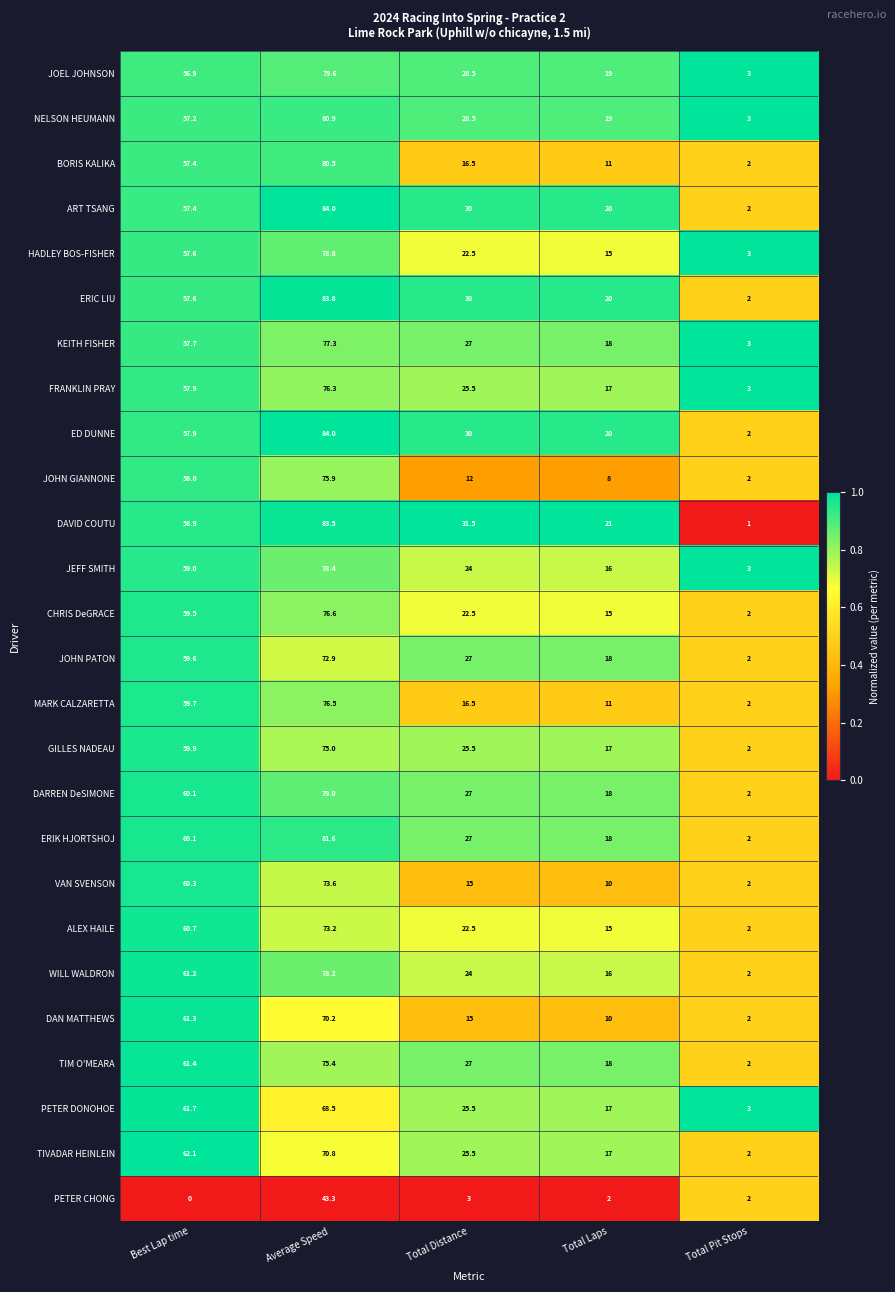

The PETER CHONG series shows 2.0 at Total Laps. True or false?

True